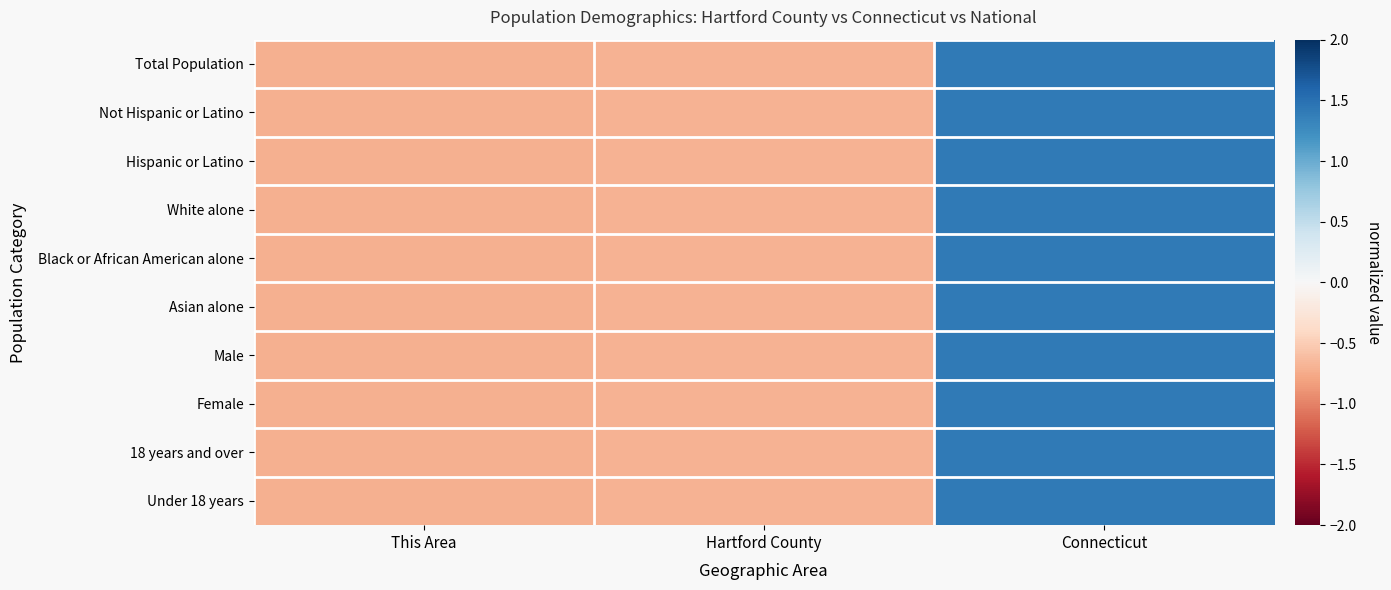

At how many categories does at least one series exceed 0?

1